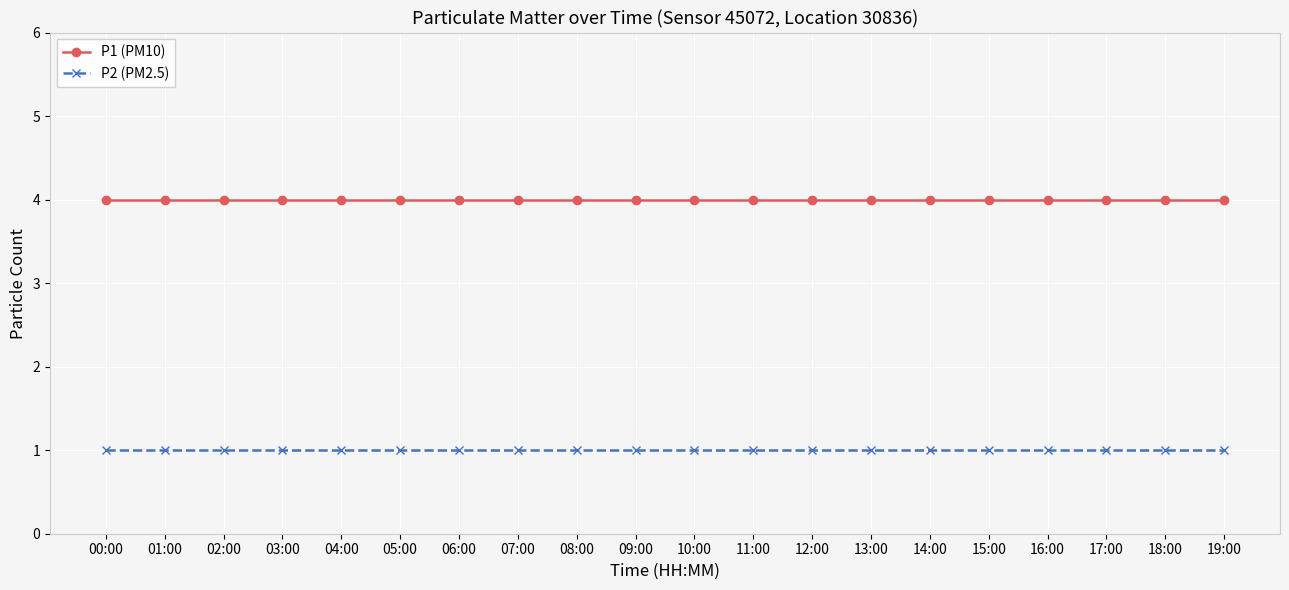

True or false: P2 (PM2.5) and P1 (PM10) cross at least once.

False